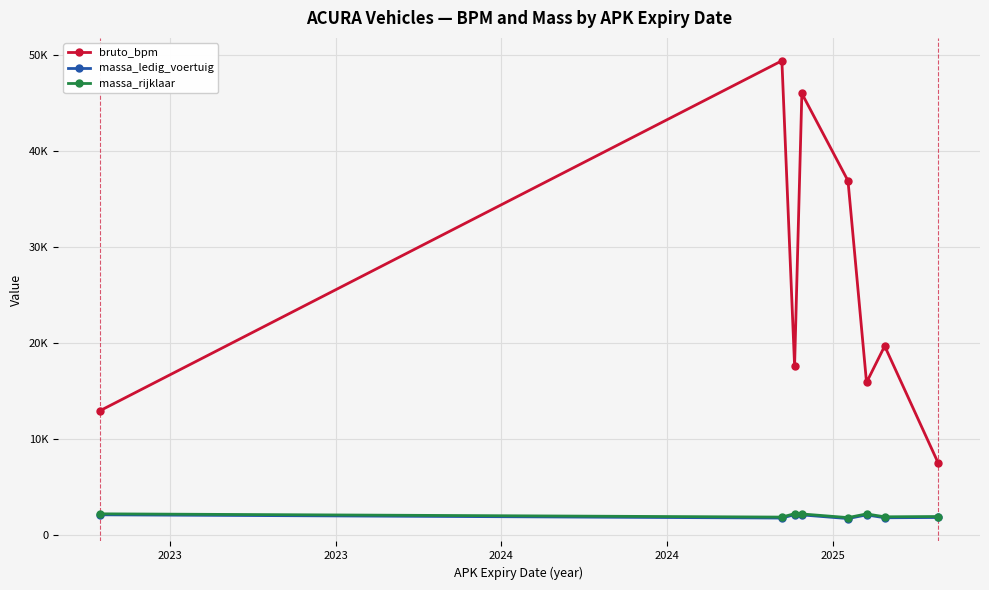

What are all the series names shown in the legend?

bruto_bpm, massa_ledig_voertuig, massa_rijklaar